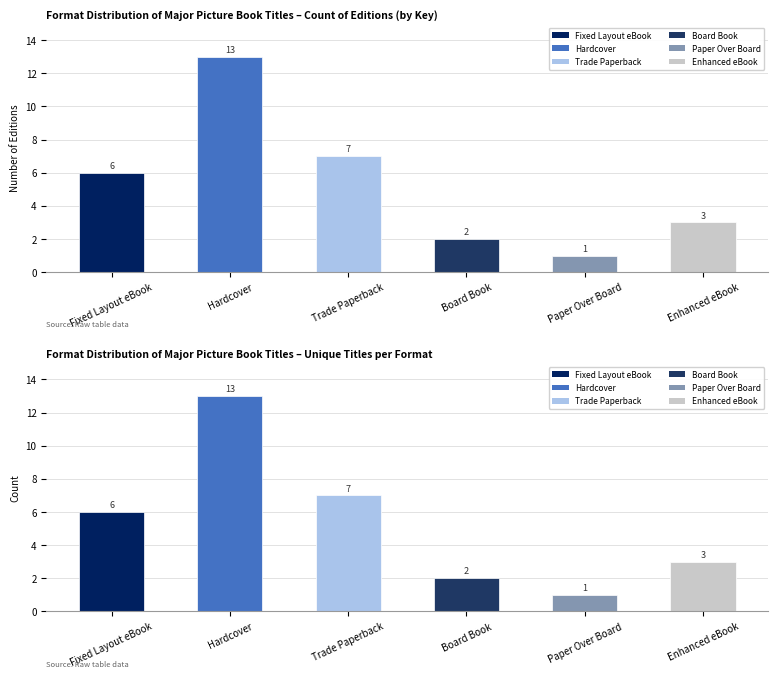

List the labels in order of value, largest first.

Hardcover, Trade Paperback, Fixed Layout eBook, Enhanced eBook, Board Book, Paper Over Board